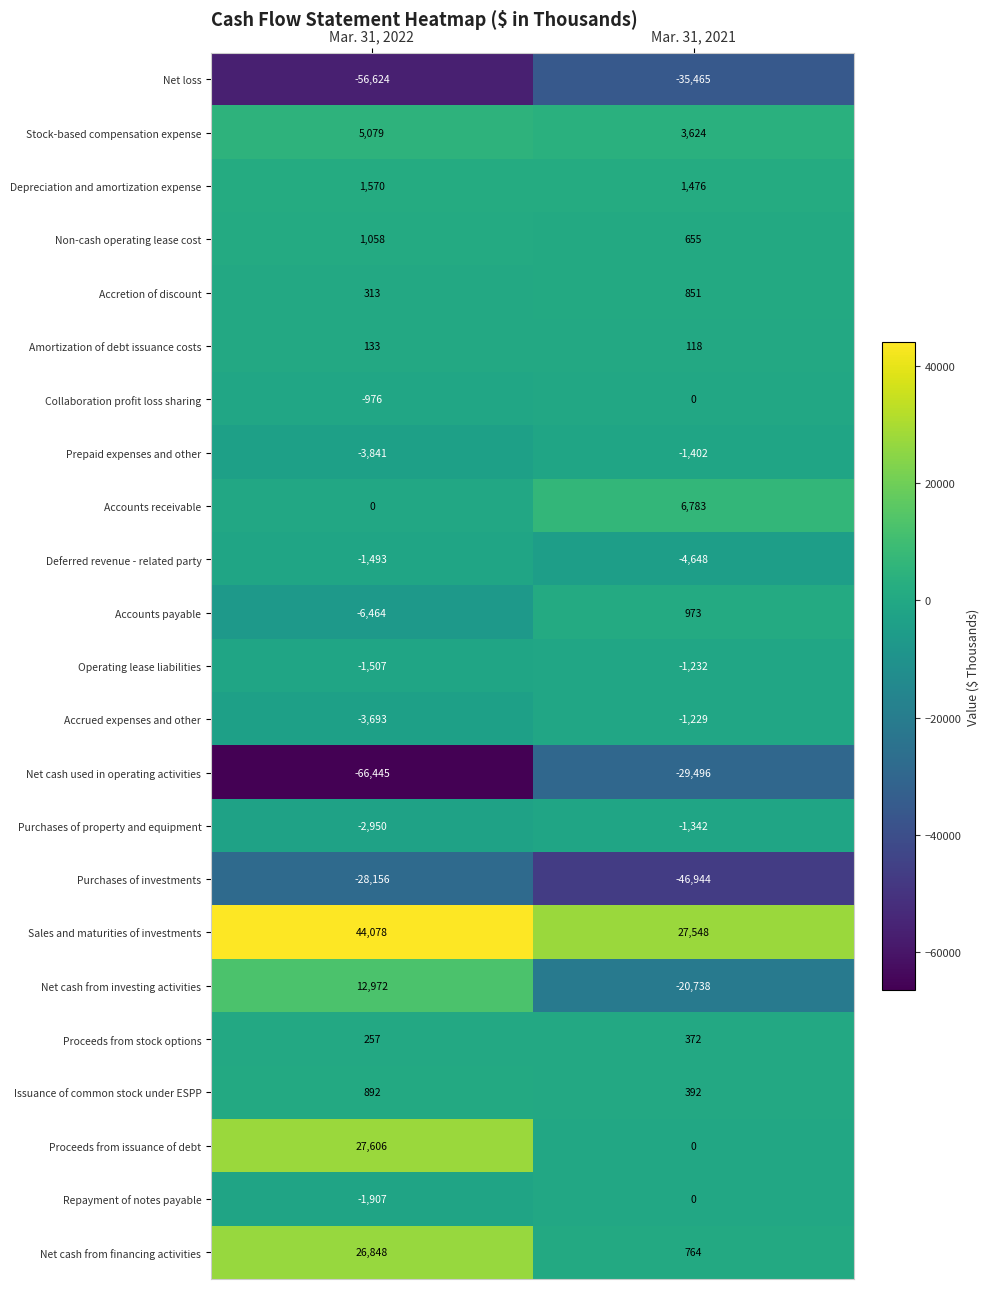

Which series has the largest total across all categories?

Sales and maturities of investments